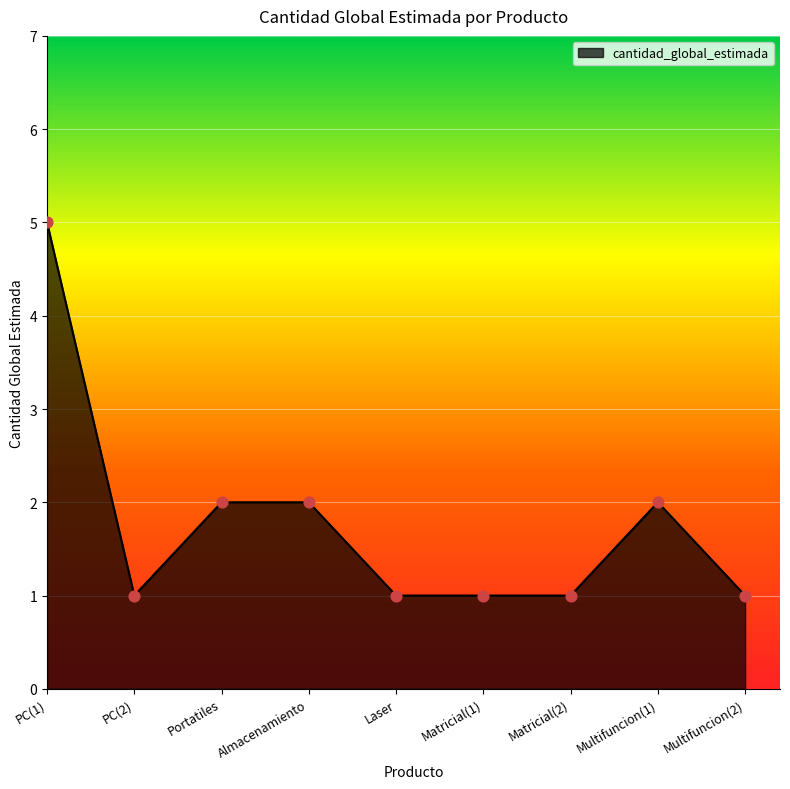

What is the change in value from PC(2) to Almacenamiento?

+1